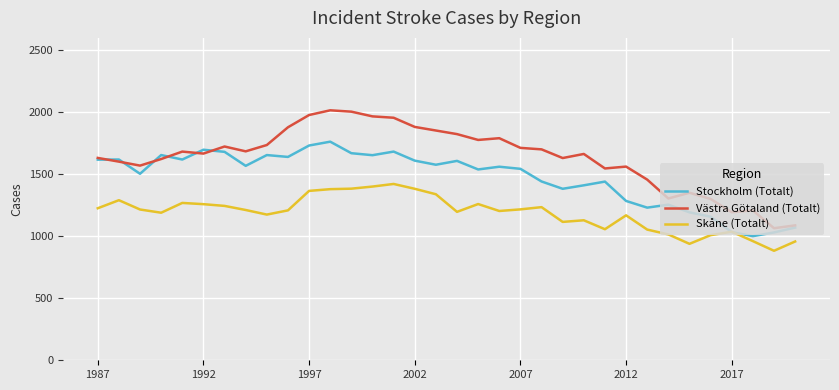

What is the minimum value for Stockholm (Totalt)?

1001